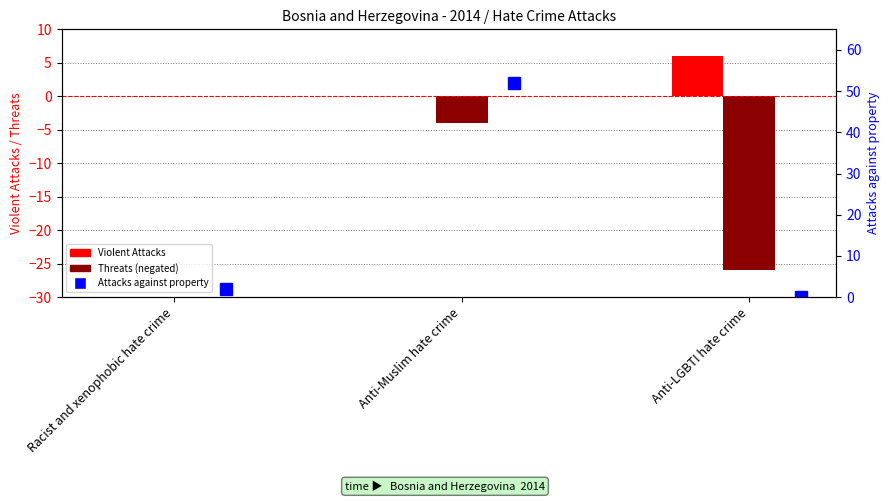

What is the difference between the Attacks Against People - Threats (neg) values at Anti-LGBTI hate crime and Anti-Muslim hate crime?

22